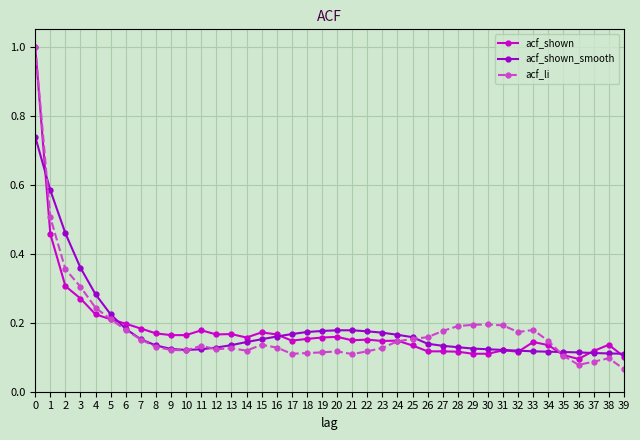

At which category does acf_li reach its first local peak?

11